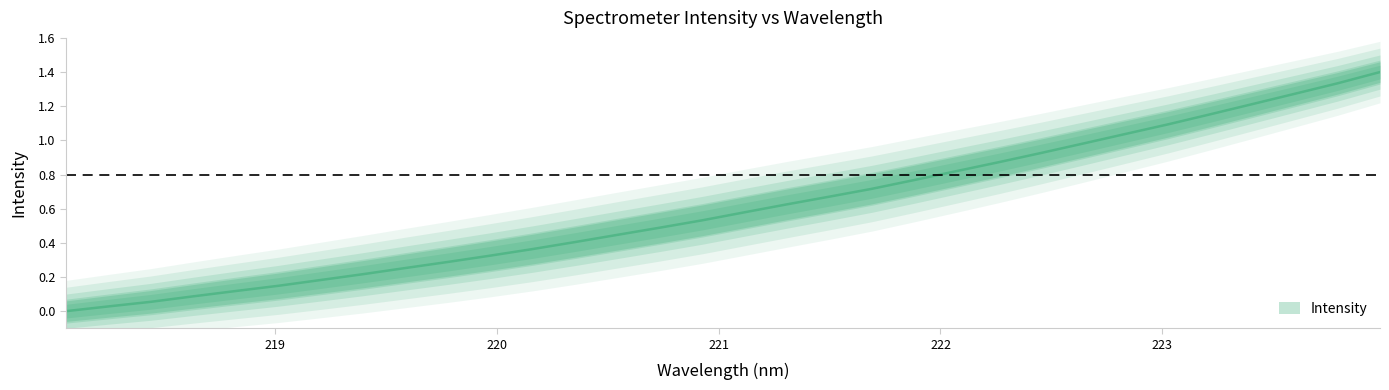

How many data points does each series have?

32